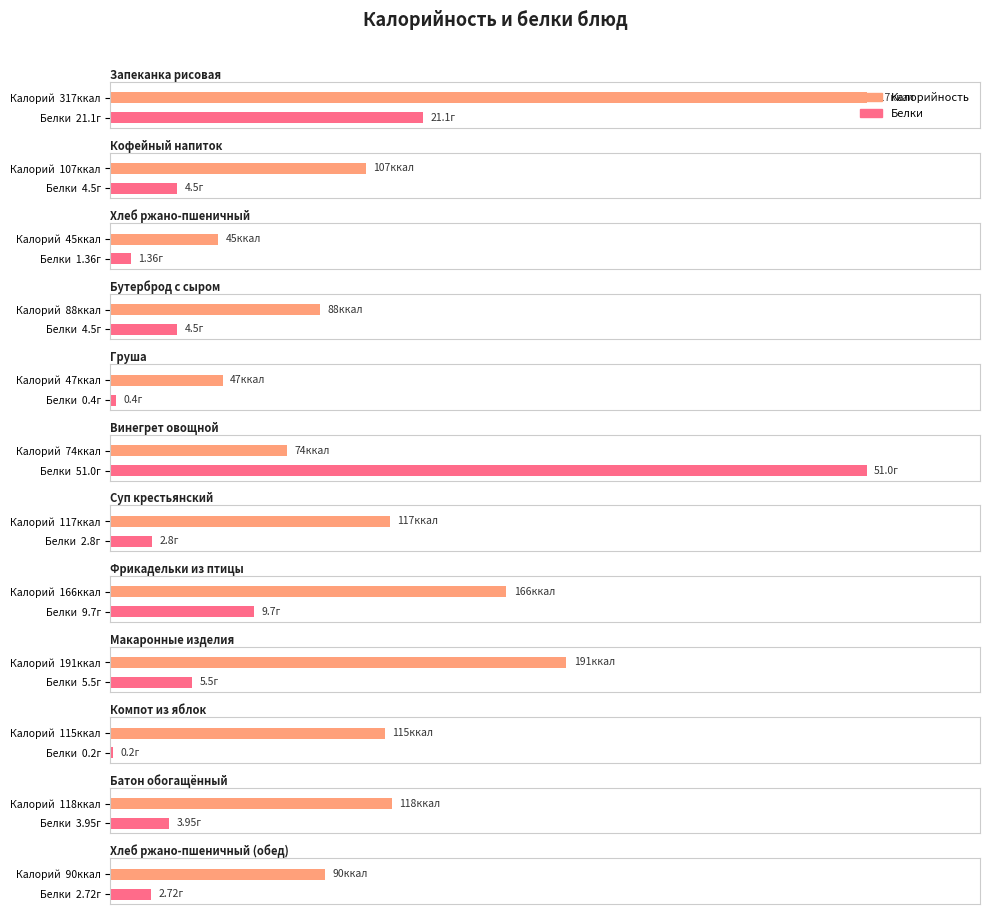

Reading left to right, transcribe all the data shown in this chart.

Калорийность: Запеканка рисовая=317.0	Кофейный напиток=107.0	Хлеб ржано-пшеничный=45.0	Бутерброд с сыром=88.0	Груша=47.0	Винегрет овощной=74.0	Суп крестьянский=117.0	Фрикадельки из птицы=166.0	Макаронные изделия=191.0	Компот из яблок=115.0	Батон обогащённый=118.0	Хлеб ржано-пшеничный (обед)=90.0
Белки: Запеканка рисовая=21.1	Кофейный напиток=4.5	Хлеб ржано-пшеничный=1.4	Бутерброд с сыром=4.5	Груша=0.4	Винегрет овощной=51.0	Суп крестьянский=2.8	Фрикадельки из птицы=9.7	Макаронные изделия=5.5	Компот из яблок=0.2	Батон обогащённый=4.0	Хлеб ржано-пшеничный (обед)=2.7